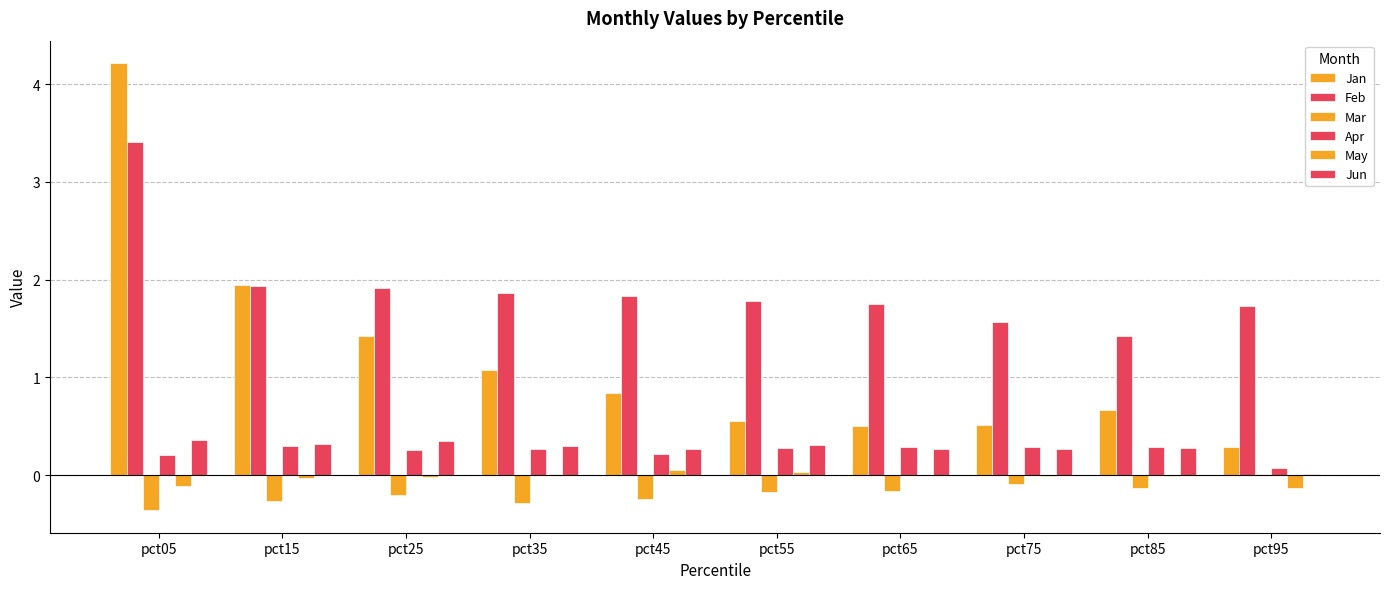

Reading left to right, transcribe all the data shown in this chart.

Jan: 4.2	1.9	1.4	1.1	0.8	0.6	0.5	0.5	0.7	0.3
Feb: 3.4	1.9	1.9	1.9	1.8	1.8	1.8	1.6	1.4	1.7
Mar: -0.4	-0.3	-0.2	-0.3	-0.2	-0.2	-0.2	-0.1	-0.1	0.0
Apr: 0.2	0.3	0.3	0.3	0.2	0.3	0.3	0.3	0.3	0.1
May: -0.1	-0.0	-0.0	0.0	0.1	0.0	0.0	-0.0	-0.0	-0.1
Jun: 0.4	0.3	0.3	0.3	0.3	0.3	0.3	0.3	0.3	0.0